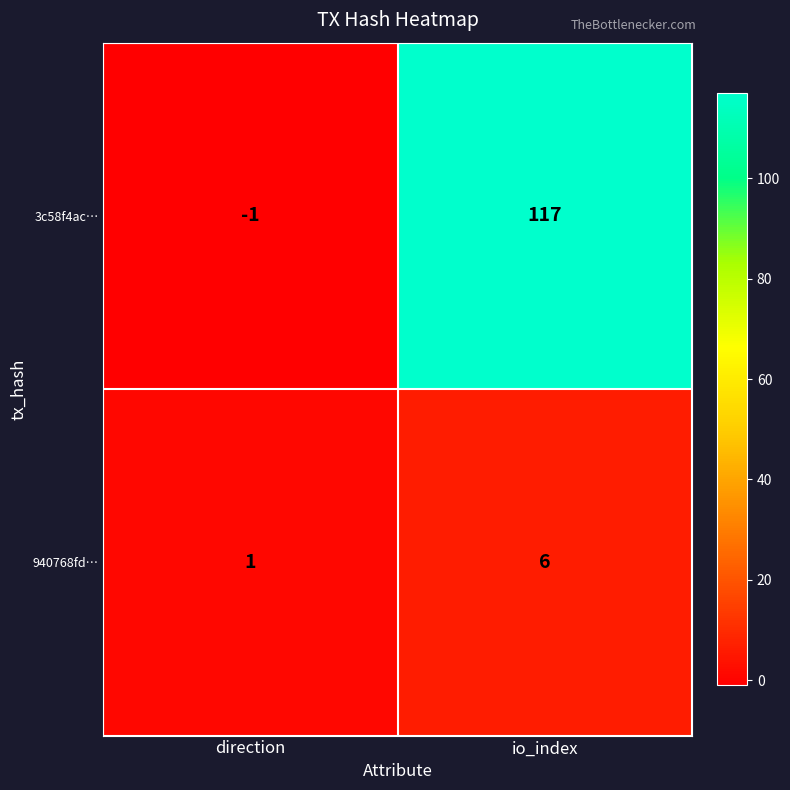

Reading left to right, list all the values displayed in this chart.

3c58f4ac…: -1	117
940768fd…: 1	6